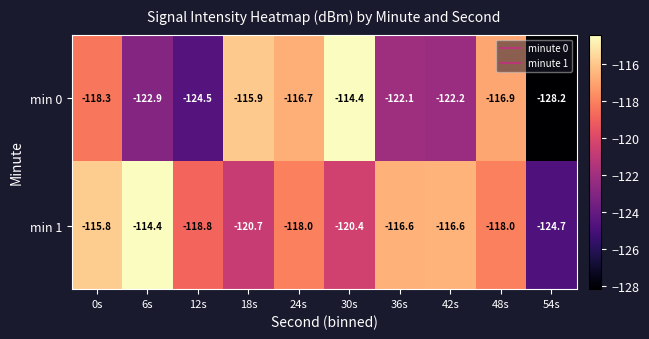

At which label does min 1 first exceed -118?

0s